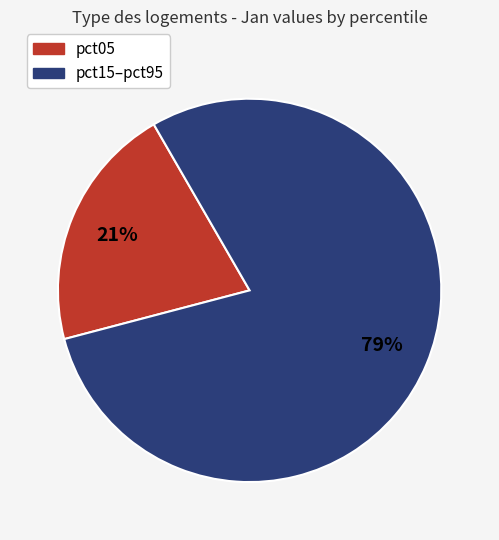

To the nearest percent, what is the difference between the largest and smallest slice percentages?

58%